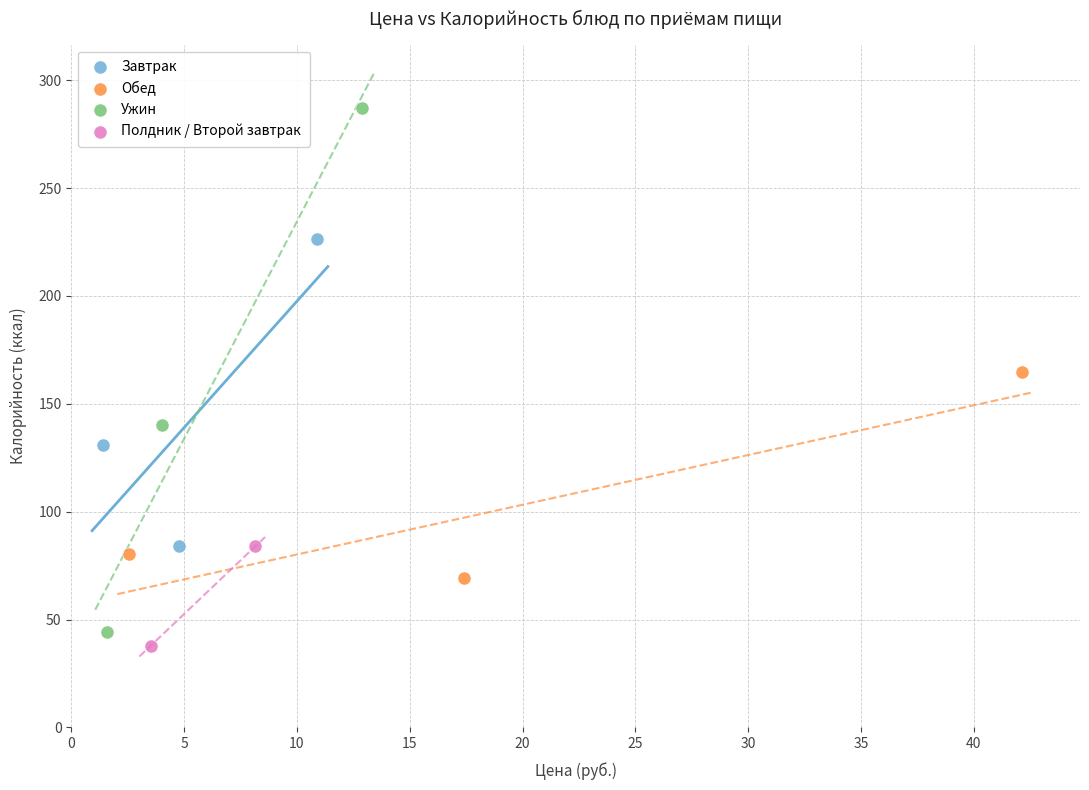

Which series has the widest spread of Y values?

Ужин